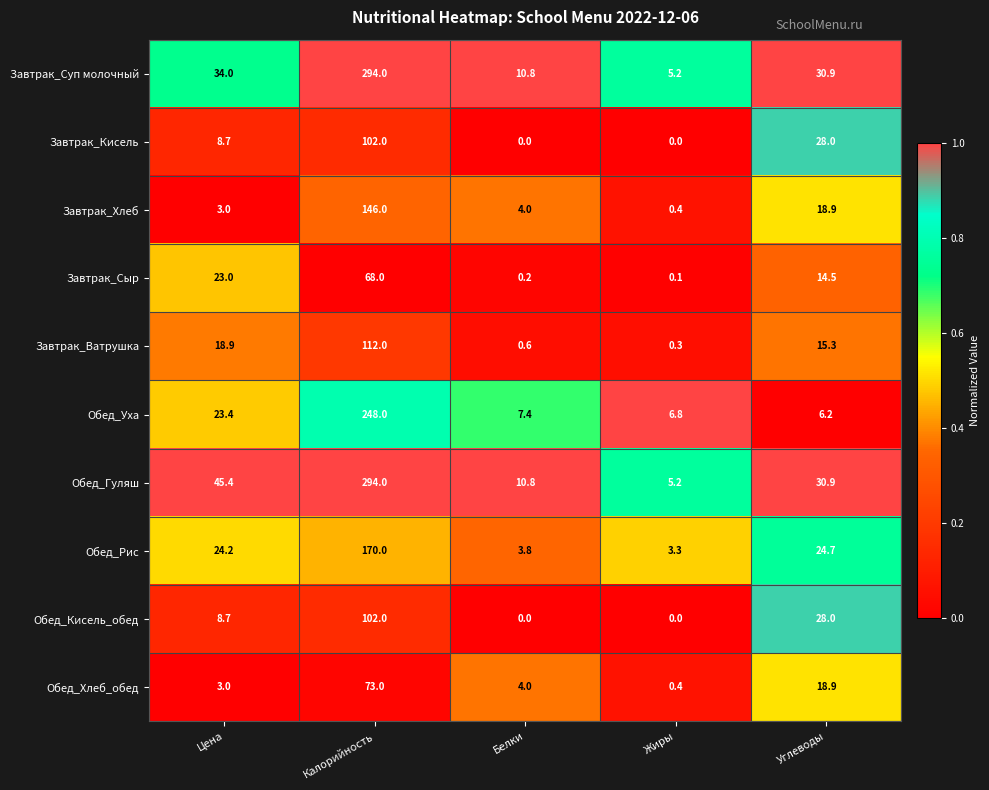

How many data points does each series have?

5